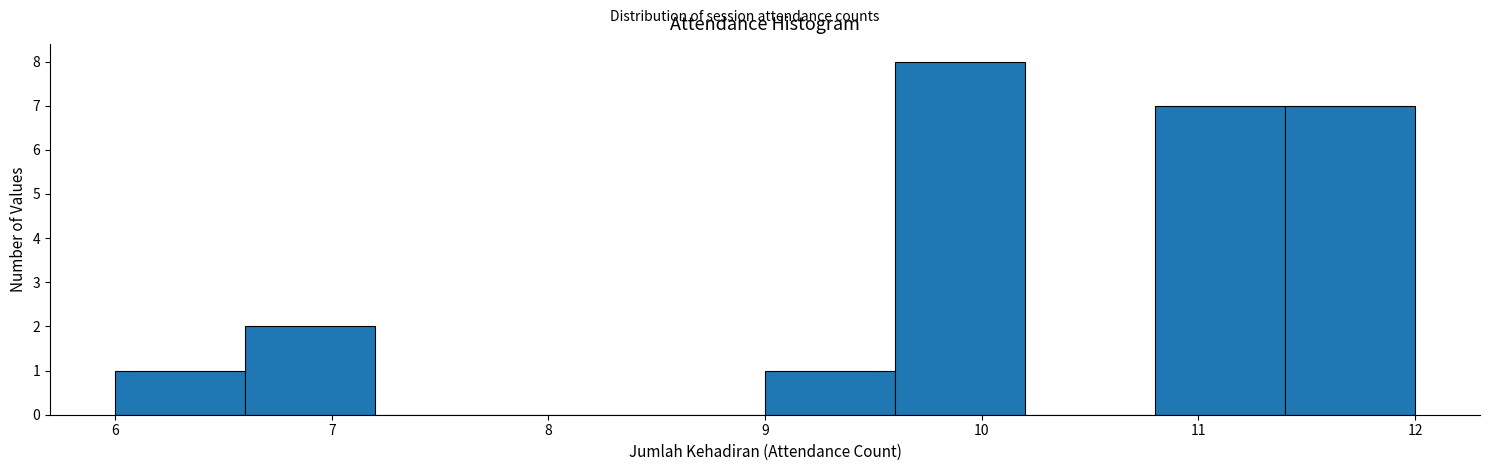

Over which range of the x-axis is the bar tallest?

9.6 to 10.2